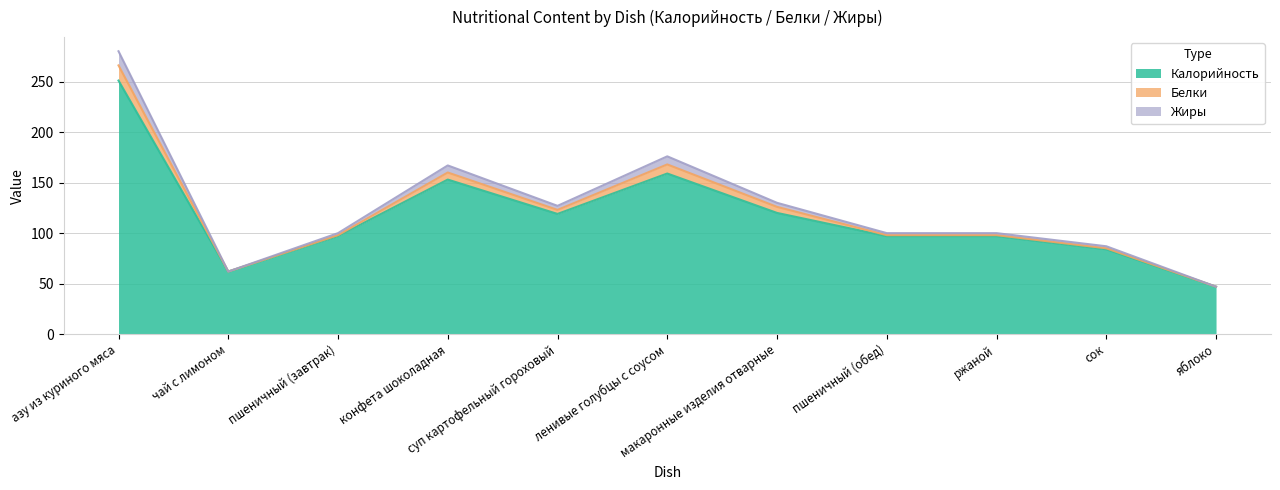

True or false: Калорийность and Жиры intersect in this chart.

False